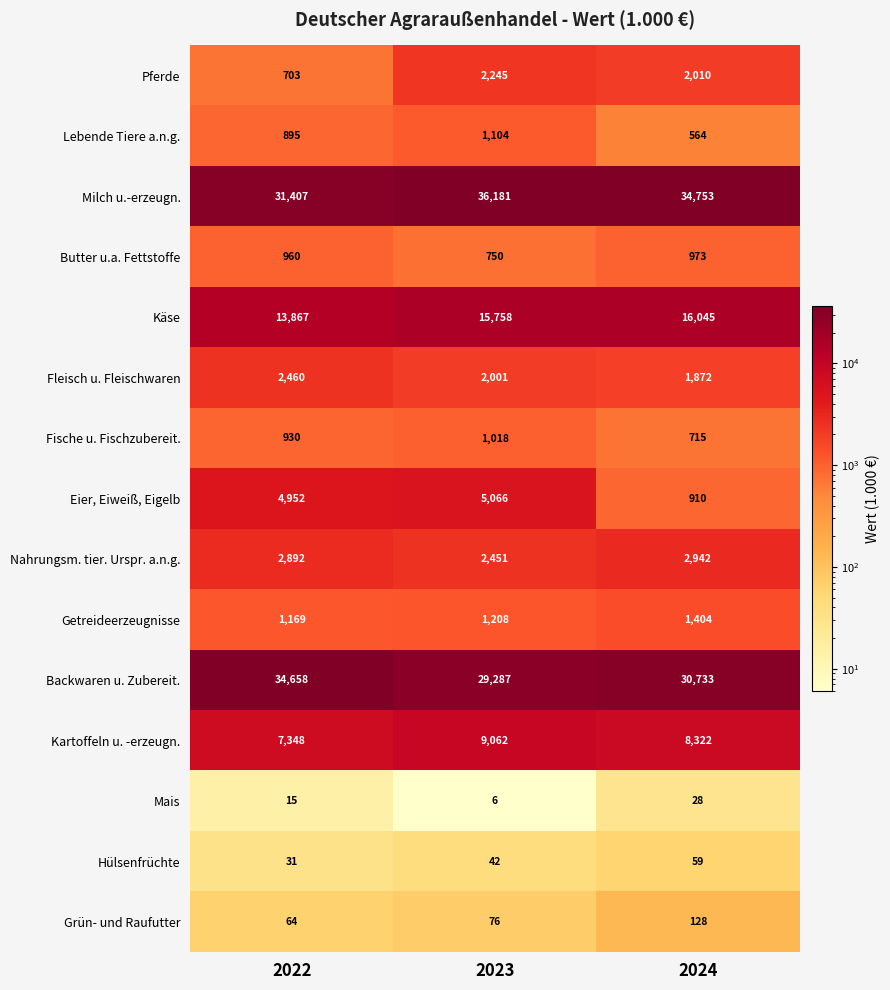

Is it true that Fleisch u. Fleischwaren equals 1872 at 2024?

True